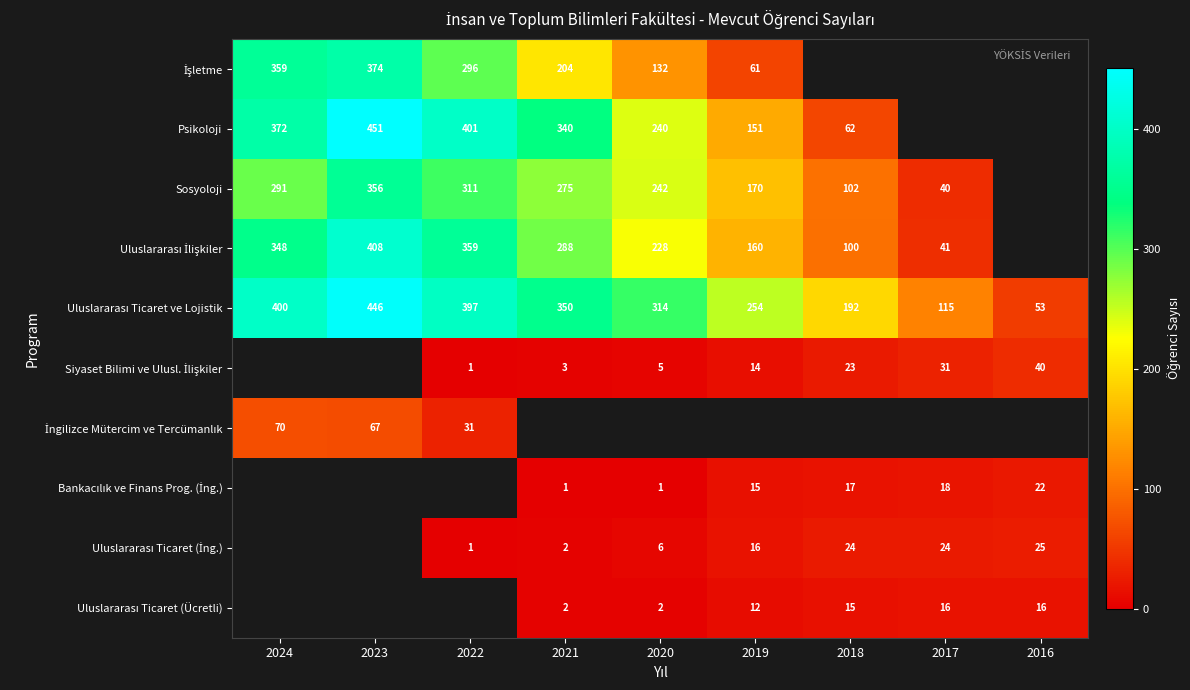

At which label does İngilizce Mütercim ve Tercümanlık reach its peak?

2024